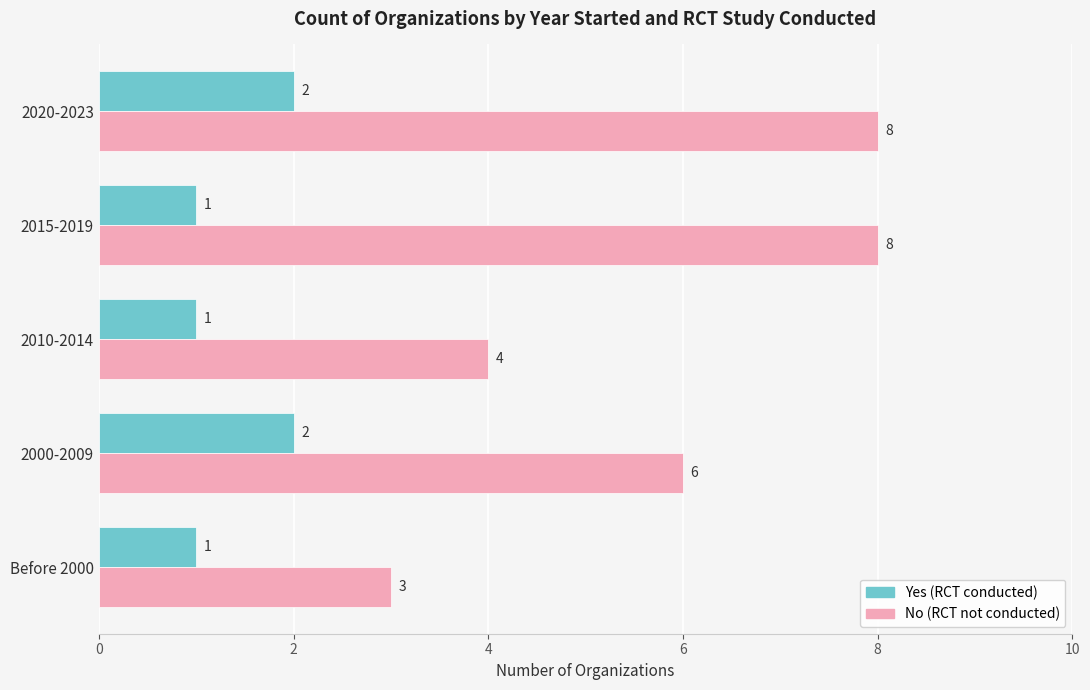

How many No (RCT not conducted) values are between 4 and 8?

4